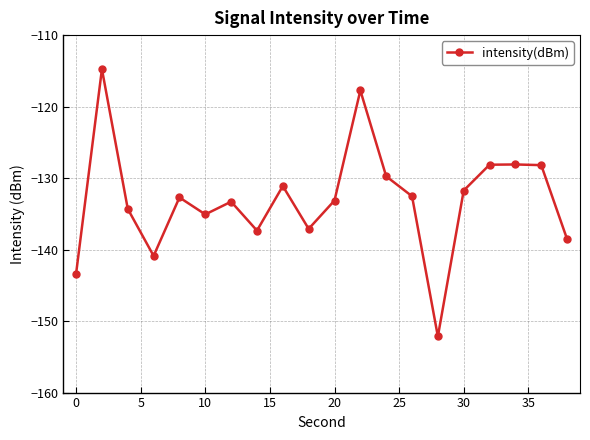

What is the sum of all values?

-2659.9